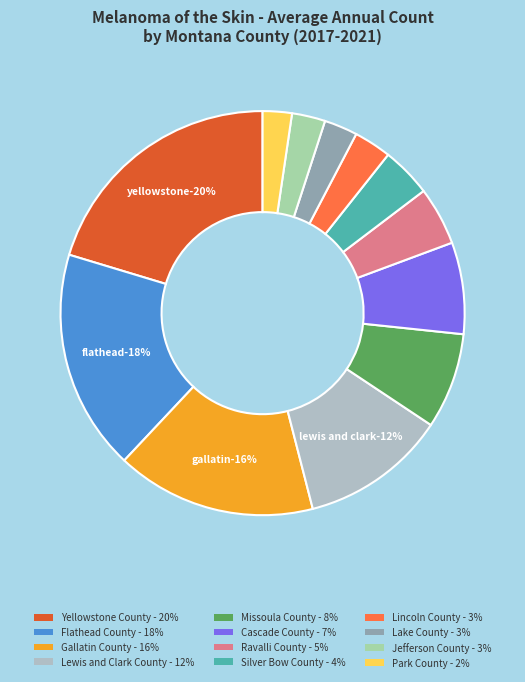

Is there any slice that represents more than half of the pie?

No